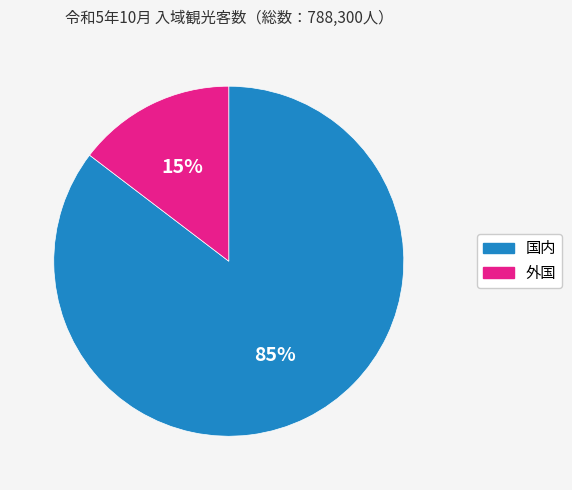

Is it true that 国内 is 80% of the pie?

False